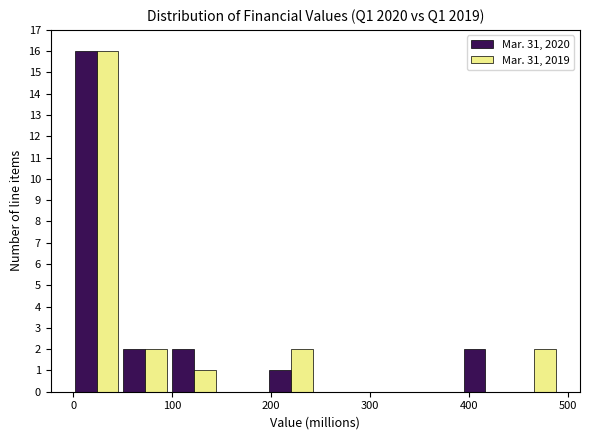

In the Mar. 31, 2020 series, which range on the x-axis has the tallest bar?

0 to 50